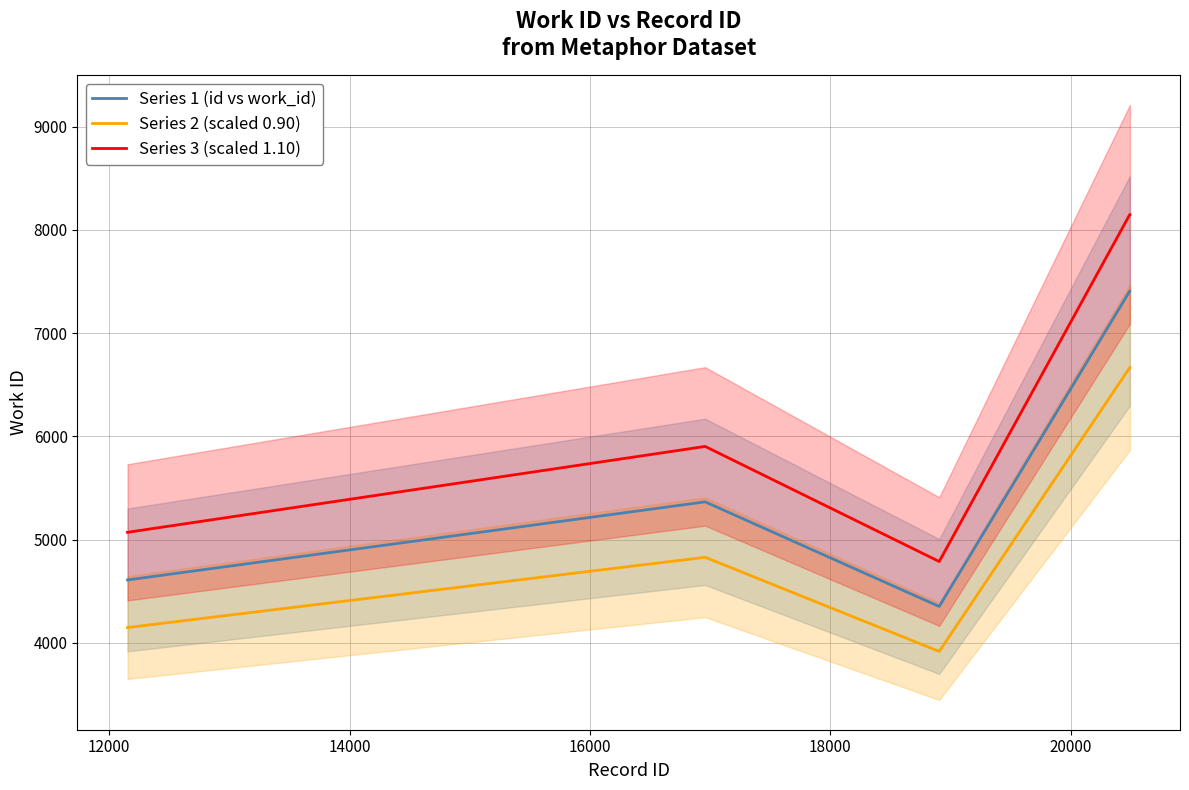

True or false: Series 1 (id vs work_id) and Series 2 (scaled 0.90) intersect in this chart.

False